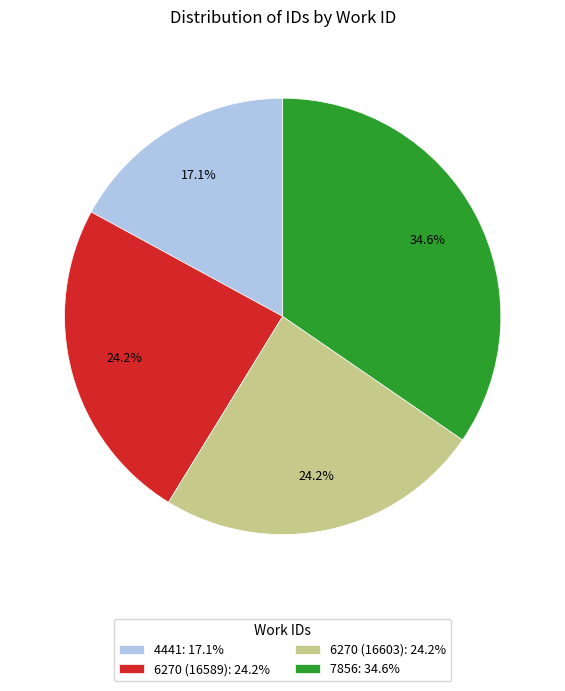

Is it true that 6270 (16603) is 35% of the pie?

False